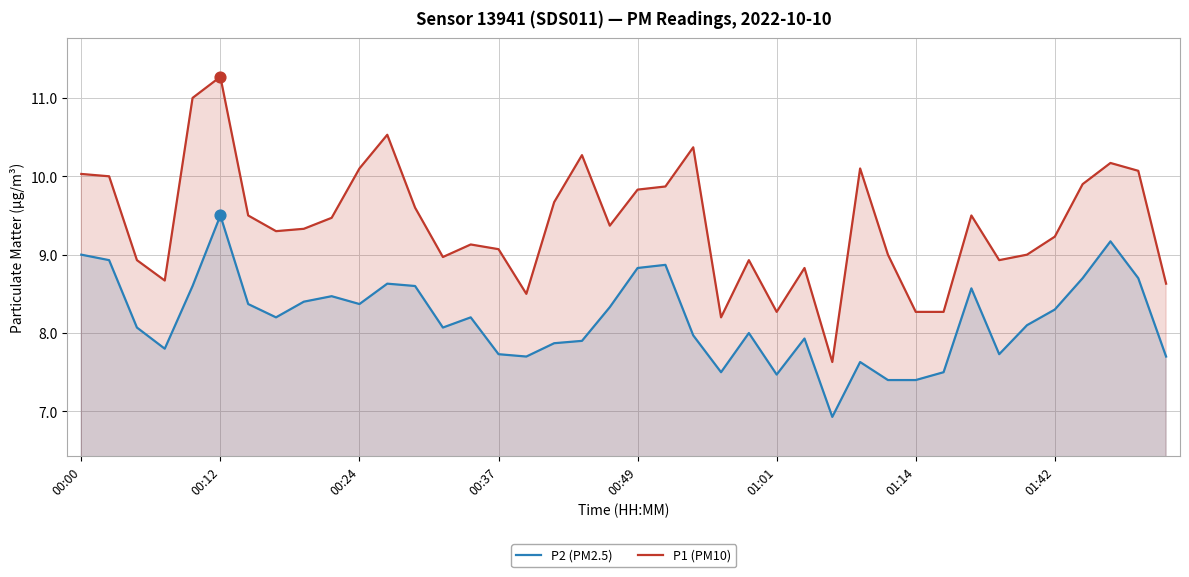

Which series contains the highest Y value?

P1 (PM10)